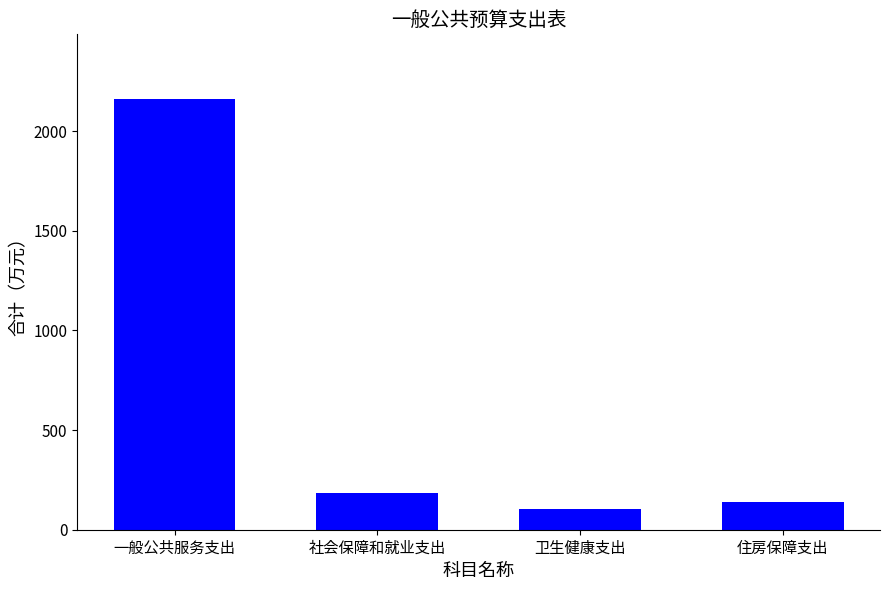

What is the label of the 3rd bar from the left?

卫生健康支出